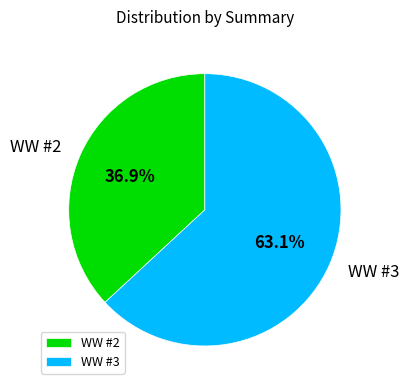

The WW #3 slice represents 76% of the pie. True or false?

False